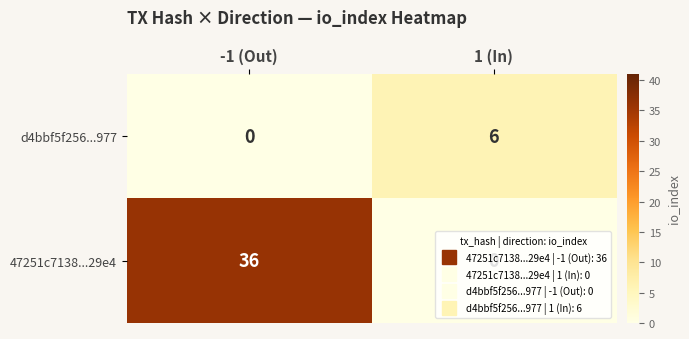

At how many categories does at least one series exceed 32?

1